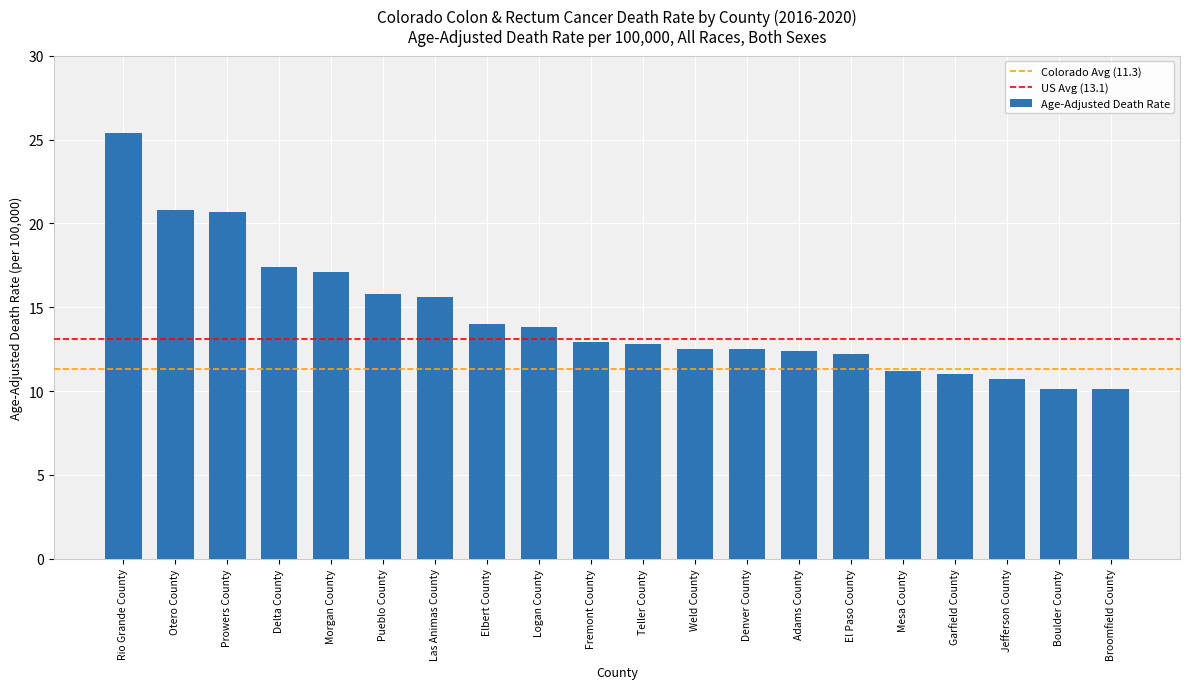

What is the greatest value displayed?

25.4